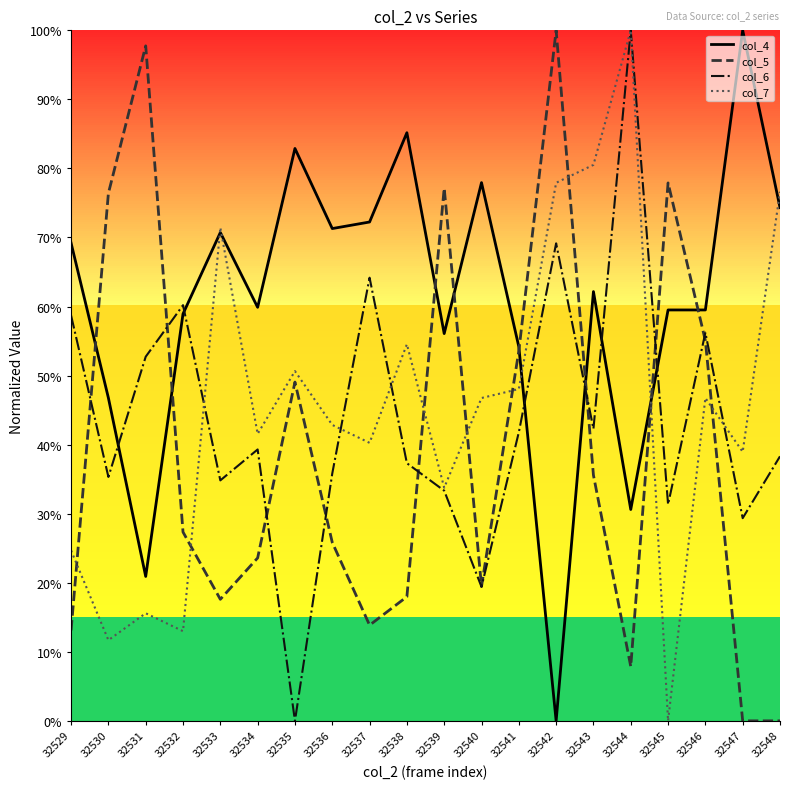

Reading right to left, transcribe all the data shown in this chart.

col_4: 32548=0.7	32547=1.0	32546=0.6	32545=0.6	32544=0.3	32543=0.6	32542=0.0	32541=0.5	32540=0.8	32539=0.6	32538=0.9	32537=0.7	32536=0.7	32535=0.8	32534=0.6	32533=0.7	32532=0.6	32531=0.2	32530=0.5	32529=0.7
col_5: 32548=0.0	32547=0.0	32546=0.6	32545=0.8	32544=0.1	32543=0.4	32542=1.0	32541=0.5	32540=0.2	32539=0.8	32538=0.2	32537=0.1	32536=0.3	32535=0.5	32534=0.2	32533=0.2	32532=0.3	32531=1.0	32530=0.8	32529=0.1
col_6: 32548=0.4	32547=0.3	32546=0.6	32545=0.3	32544=1.0	32543=0.4	32542=0.7	32541=0.4	32540=0.2	32539=0.3	32538=0.4	32537=0.6	32536=0.4	32535=0.0	32534=0.4	32533=0.3	32532=0.6	32531=0.5	32530=0.4	32529=0.6
col_7: 32548=0.8	32547=0.4	32546=0.5	32545=0.0	32544=1.0	32543=0.8	32542=0.8	32541=0.5	32540=0.5	32539=0.3	32538=0.5	32537=0.4	32536=0.4	32535=0.5	32534=0.4	32533=0.7	32532=0.1	32531=0.2	32530=0.1	32529=0.2